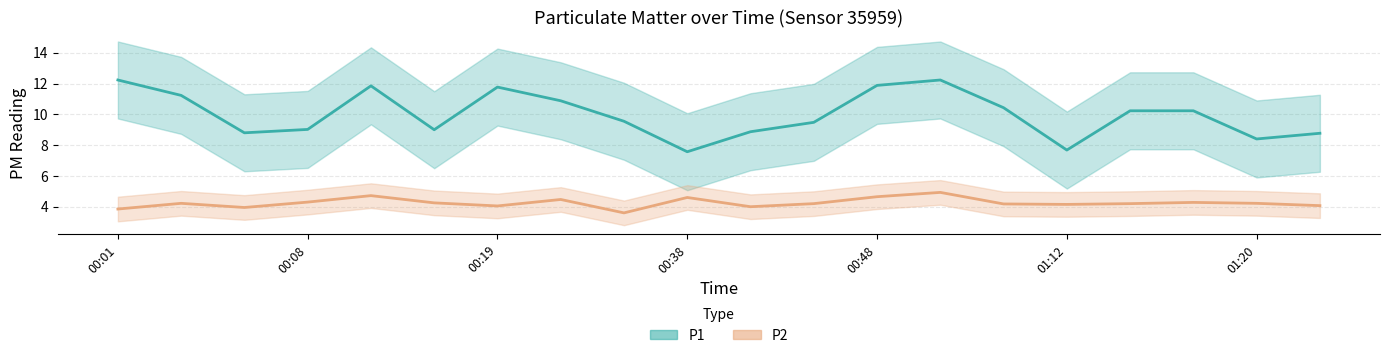

The value of P2 at 00:45 is 4.2. True or false?

True